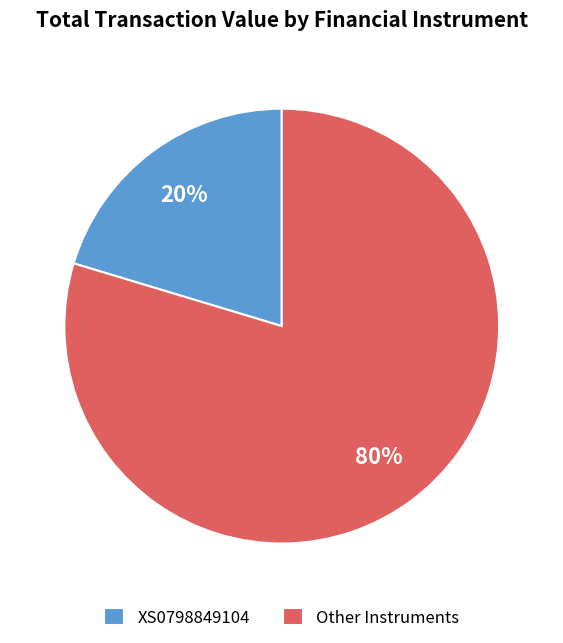

What is the smallest slice in the pie chart?

XS0798849104